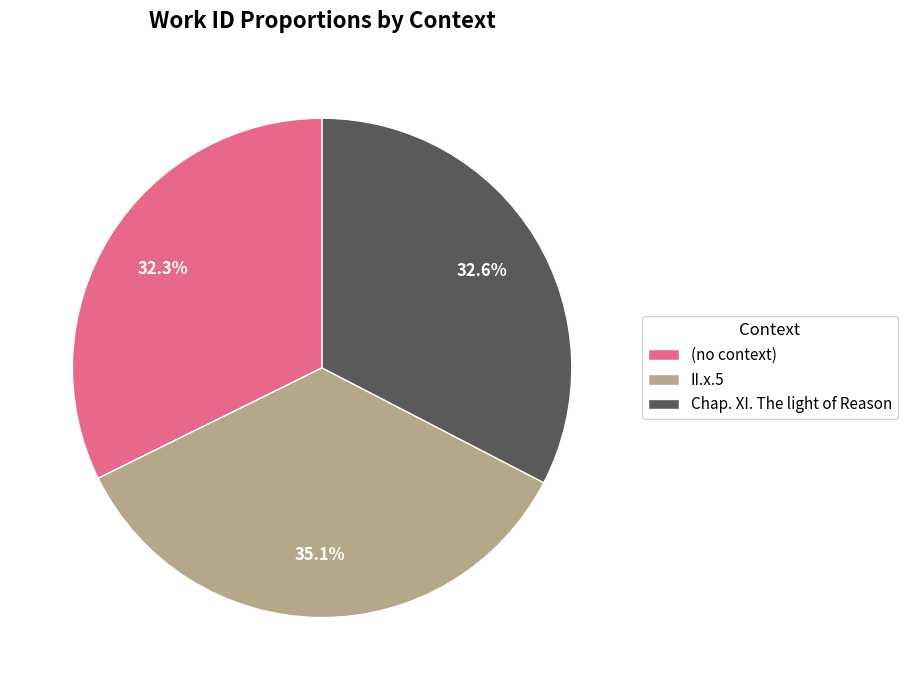

Is there a majority slice in this chart?

No